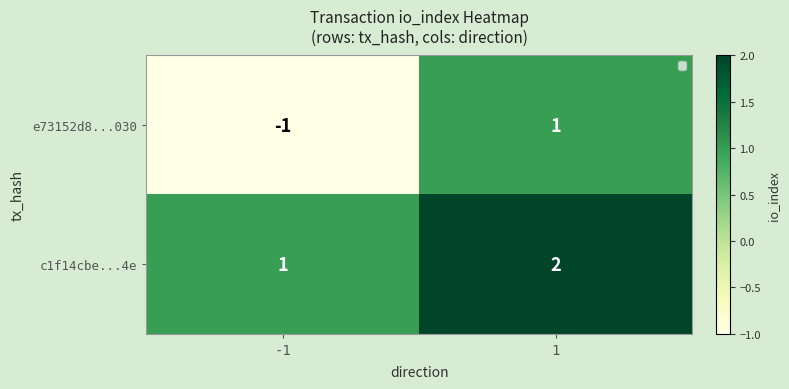

What is the maximum value shown in the chart?

2